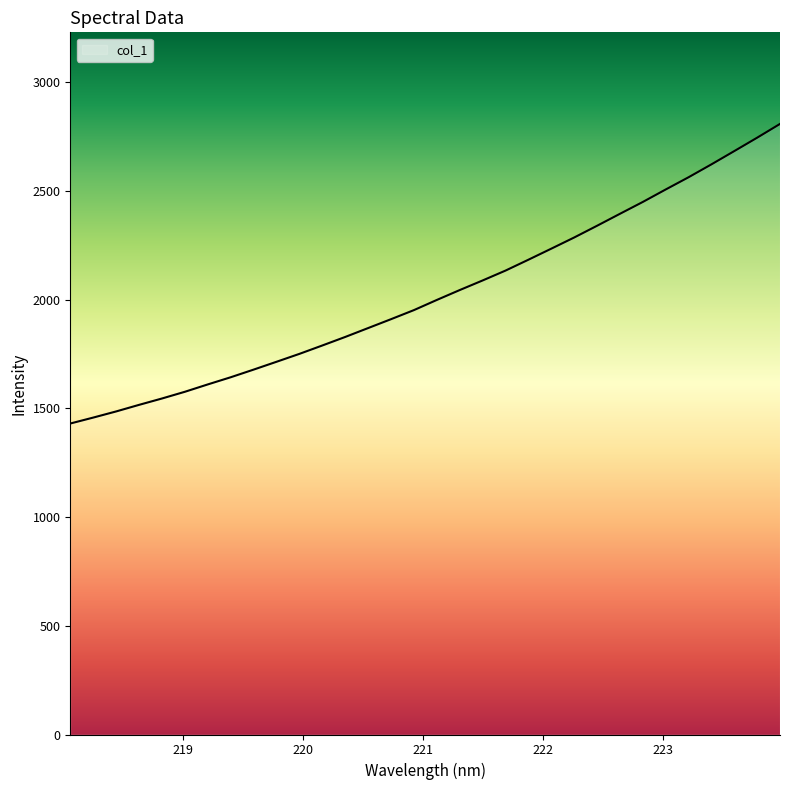

How many distinct data groups are displayed?

1